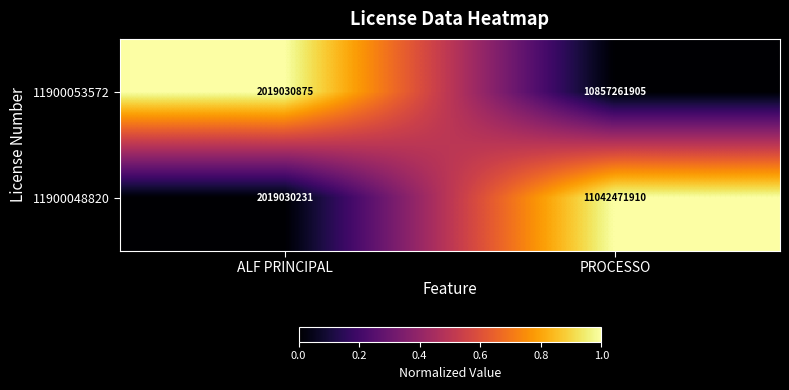

At which label is 11900053572 closest to 6438146390?

ALF PRINCIPAL